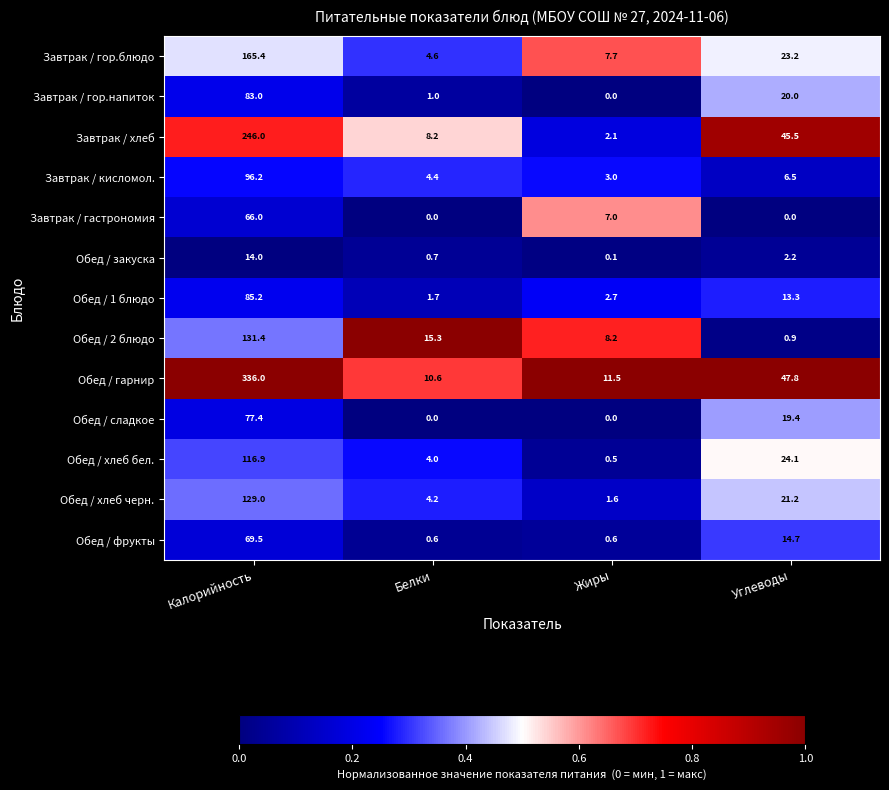

What is the average value of the Обед / гарнир series?

101.5